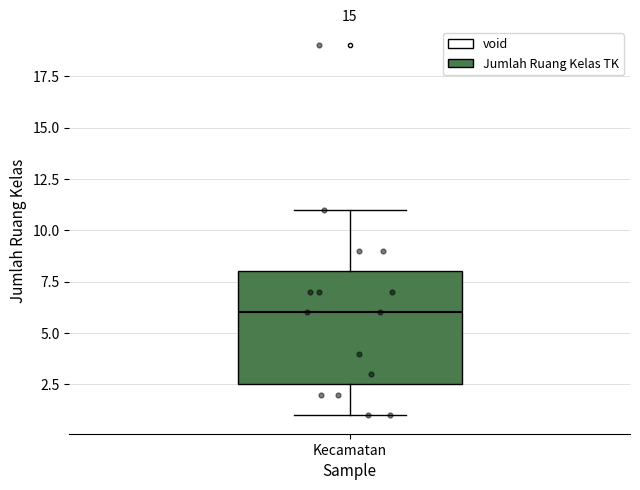

Where does the lower whisker of the box for Kecamatan end on the y-axis? The values are not printed on the chart, so give them approximately, as read against the axis.

1.0